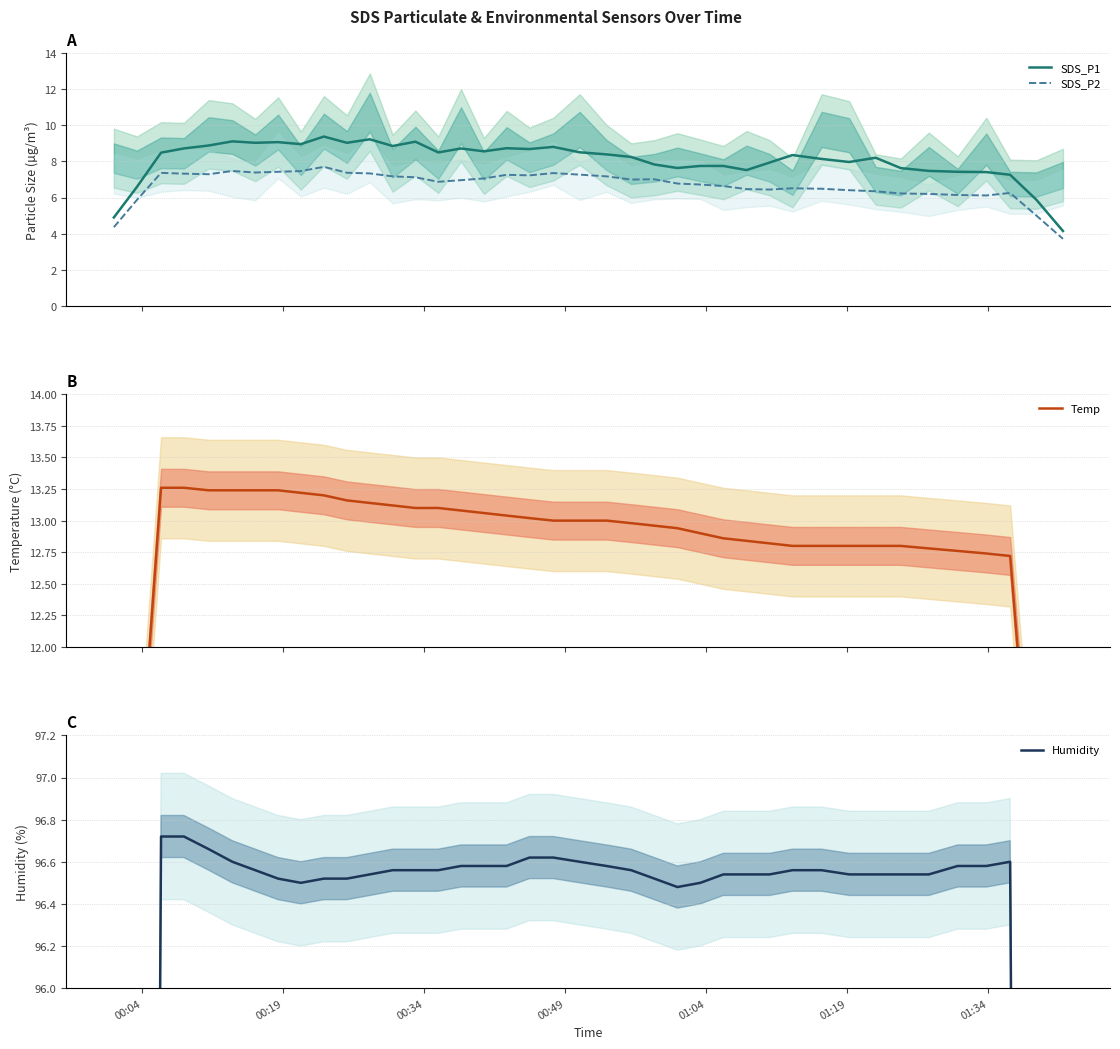

How many data points in SDS_P1 are above 8?

24